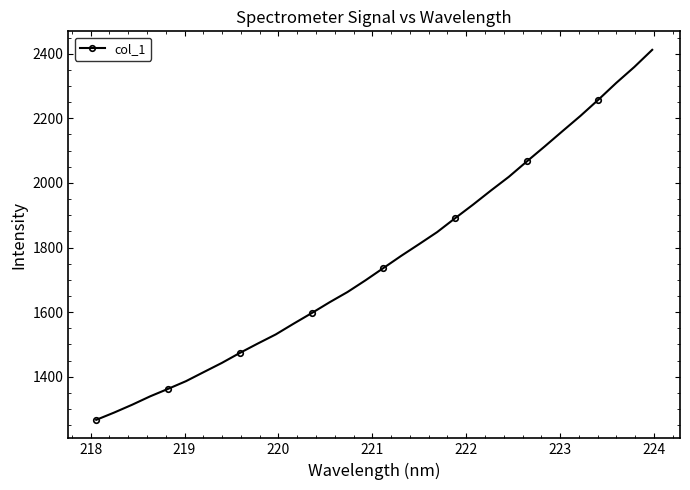

What is the value of the 21st point from the left?

1890.7